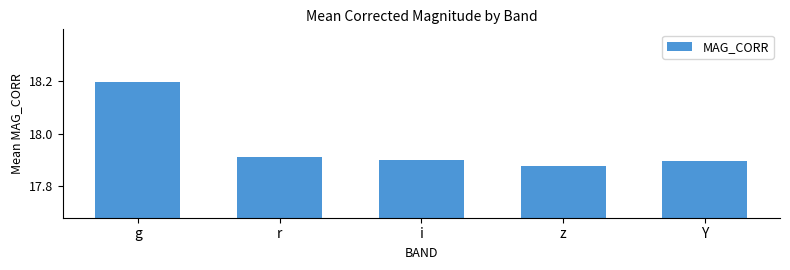

The value at i is 24.9. True or false?

False